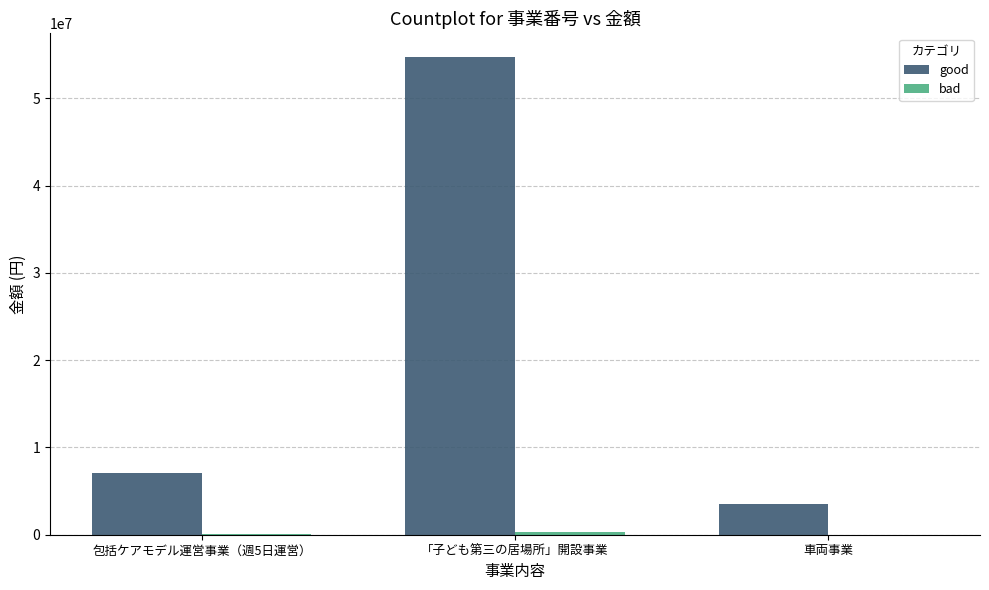

At which category does the chart reach its peak across all series?

「子ども第三の居場所」開設事業